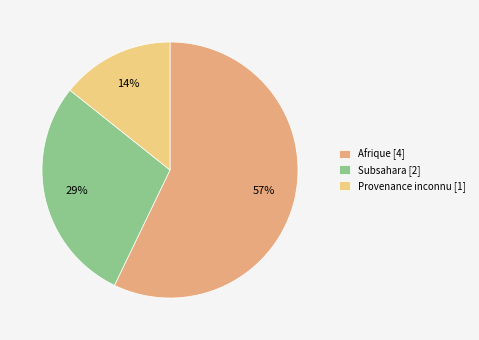

How many segments does this pie chart have?

3